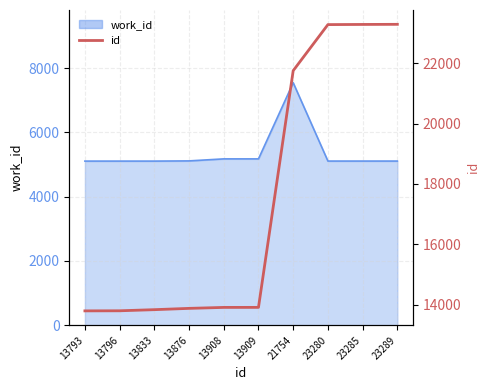

Where does the data first go above 13909?

21754